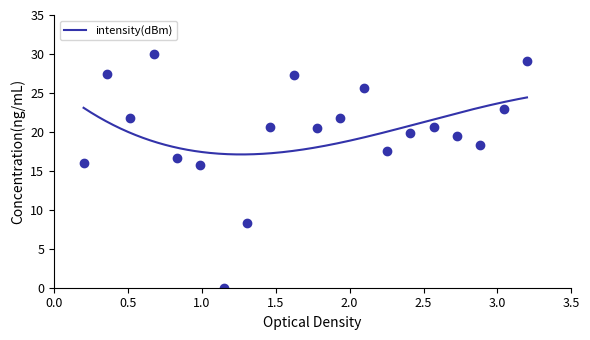

How many positive values are there?

19